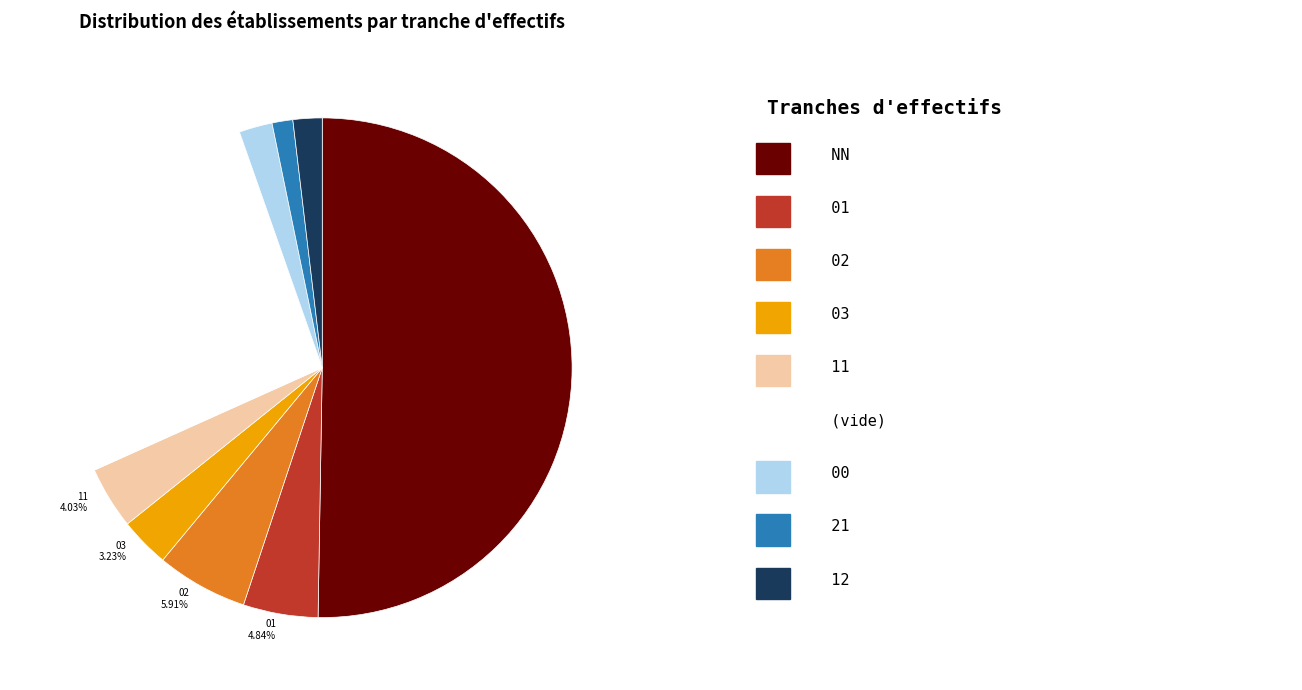

Count the number of slices in the pie.

9